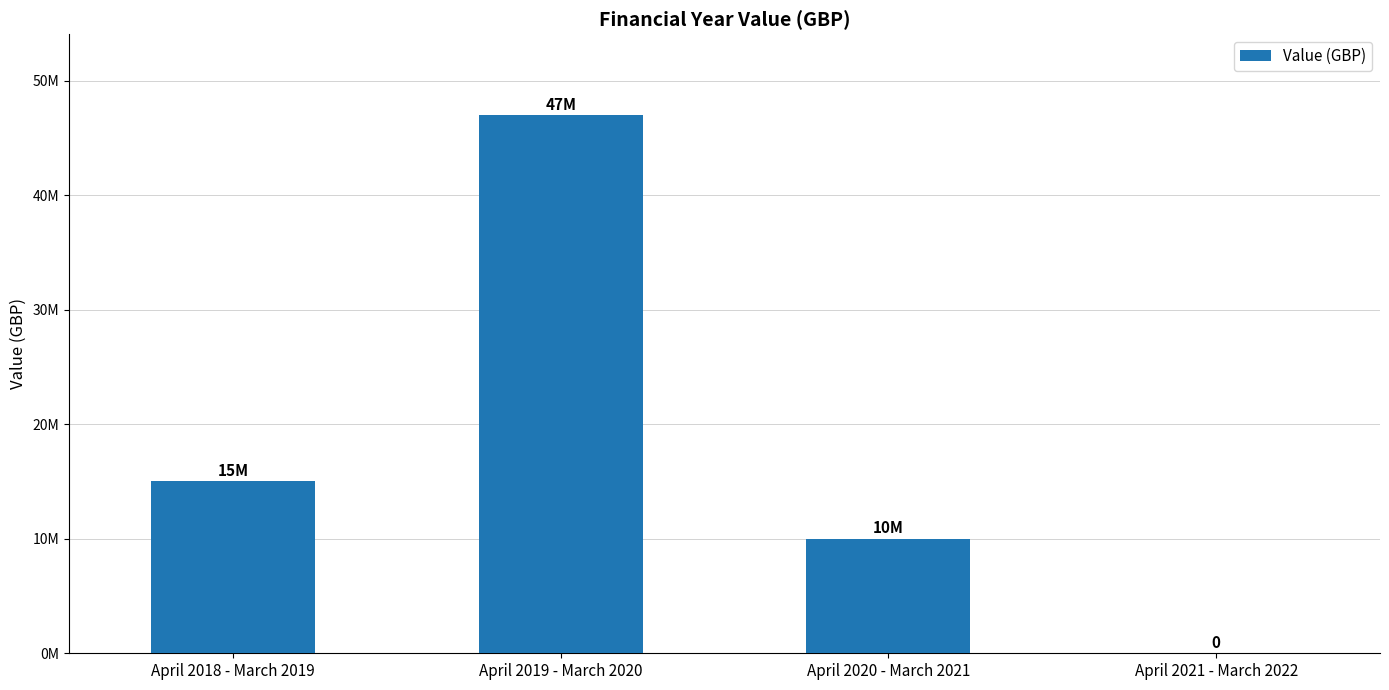

What is the difference between the values at April 2021 - March 2022 and April 2019 - March 2020?

47000000